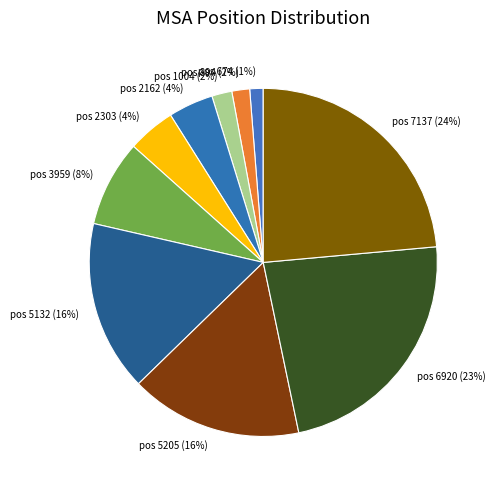

Is there any slice that represents more than half of the pie?

No